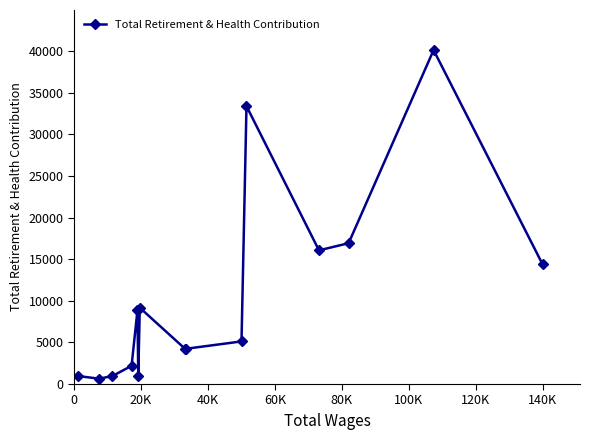

What is the maximum value shown in the chart?

40150